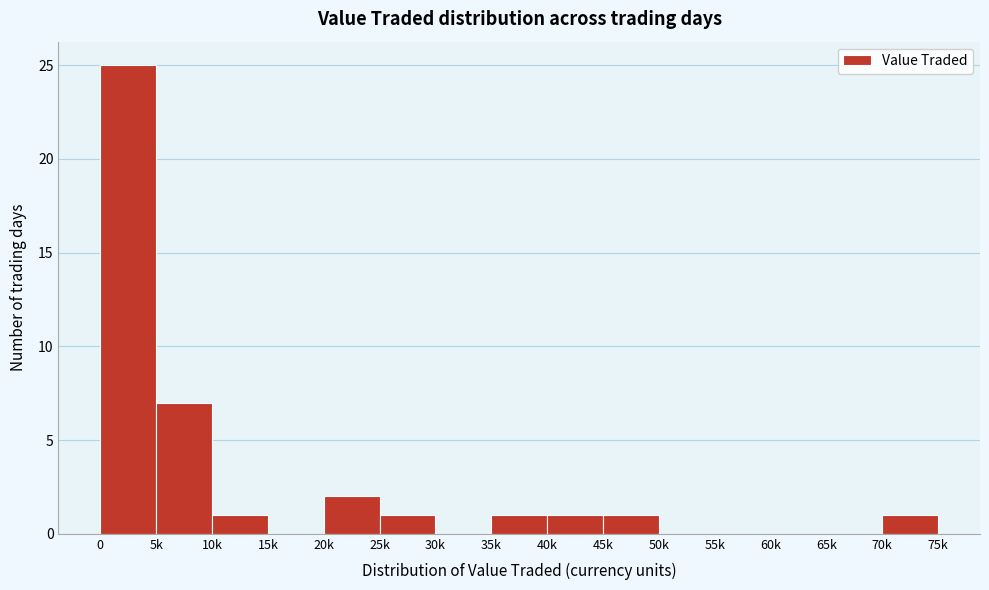

Reading right to left, what are all the values shown in this chart?

70k=1	65k=0	60k=0	55k=0	50k=0	45k=1	40k=1	35k=1	30k=0	25k=1	20k=2	15k=0	10k=1	5k=7	0=25